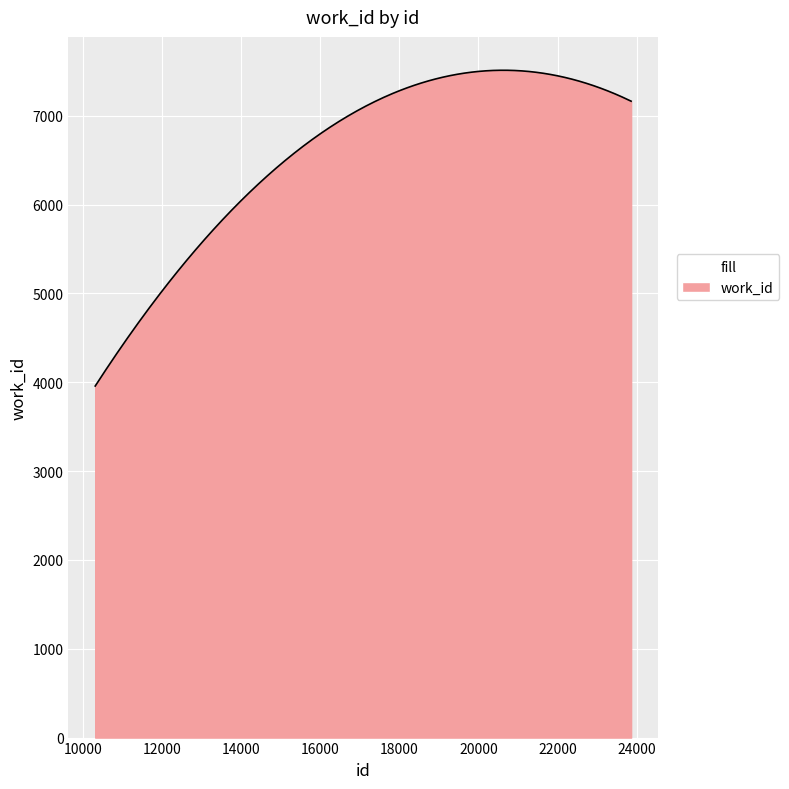

What is the maximum value shown in the chart?

7511.2